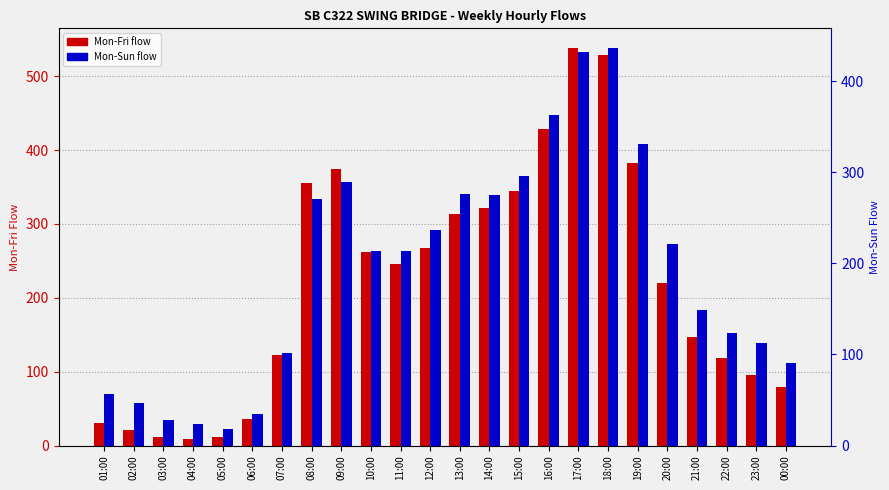

Reading left to right, transcribe all the data shown in this chart.

Mon-Fri: 01:00=31	02:00=21	03:00=11	04:00=9	05:00=11	06:00=36	07:00=122	08:00=356	09:00=374	10:00=262	11:00=246	12:00=268	13:00=314	14:00=321	15:00=344	16:00=429	17:00=538	18:00=529	19:00=382	20:00=220	21:00=147	22:00=119	23:00=96	00:00=79
Mon-Sun: 01:00=56	02:00=47	03:00=28	04:00=24	05:00=18	06:00=35	07:00=101	08:00=270	09:00=289	10:00=214	11:00=213	12:00=236	13:00=276	14:00=275	15:00=296	16:00=363	17:00=432	18:00=436	19:00=331	20:00=221	21:00=149	22:00=123	23:00=113	00:00=91